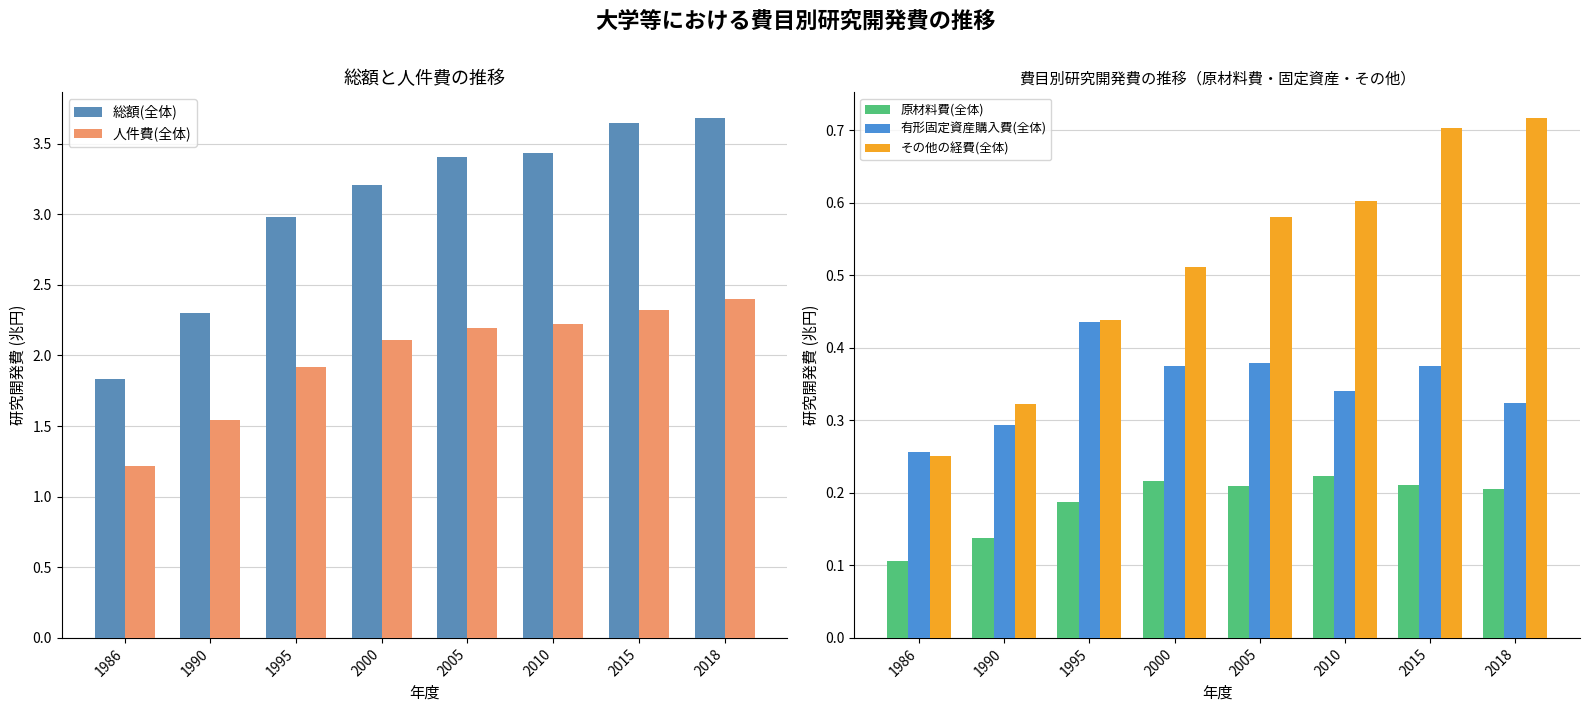

Reading left to right, list all the values displayed in this chart.

総額(全体): 1986=1.8	1990=2.3	1995=3.0	2000=3.2	2005=3.4	2010=3.4	2015=3.6	2018=3.7
人件費(全体): 1986=1.2	1990=1.5	1995=1.9	2000=2.1	2005=2.2	2010=2.2	2015=2.3	2018=2.4
原材料費(全体): 1986=0.1	1990=0.1	1995=0.2	2000=0.2	2005=0.2	2010=0.2	2015=0.2	2018=0.2
有形固定資産購入費(全体): 1986=0.3	1990=0.3	1995=0.4	2000=0.4	2005=0.4	2010=0.3	2015=0.4	2018=0.3
その他の経費(全体): 1986=0.3	1990=0.3	1995=0.4	2000=0.5	2005=0.6	2010=0.6	2015=0.7	2018=0.7